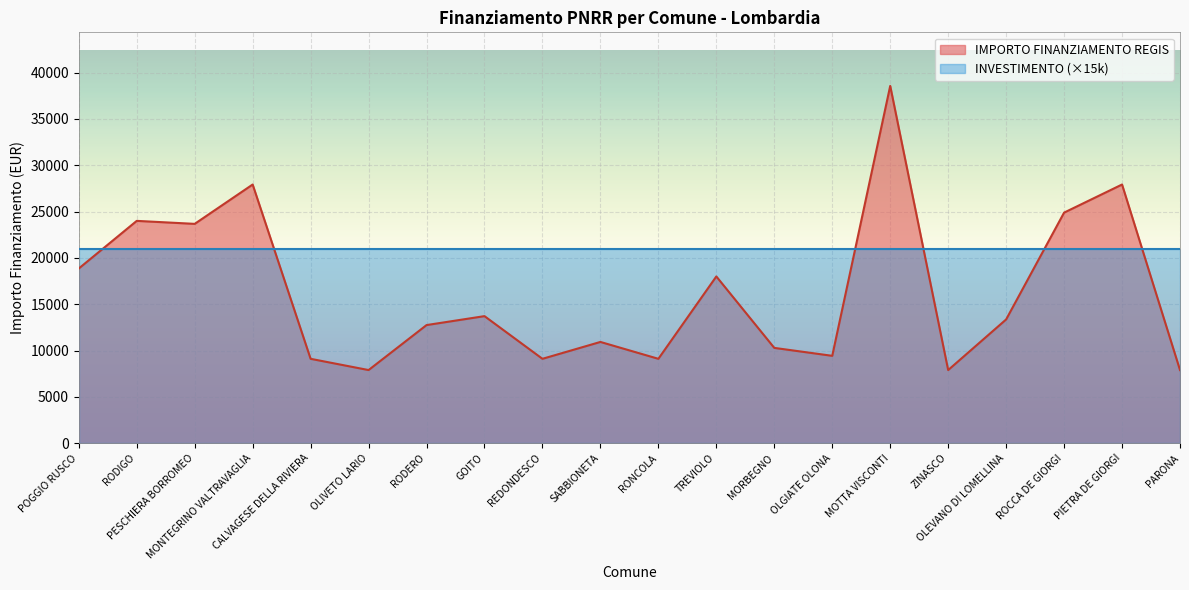

List the labels in order of value, largest first.

MOTTA VISCONTI, MONTEGRINO VALTRAVAGLIA, PIETRA DE GIORGI, ROCCA DE GIORGI, RODIGO, PESCHIERA BORROMEO, POGGIO RUSCO, TREVIOLO, GOITO, OLEVANO DI LOMELLINA, RODERO, SABBIONETA, MORBEGNO, OLGIATE OLONA, CALVAGESE DELLA RIVIERA, REDONDESCO, RONCOLA, OLIVETO LARIO, ZINASCO, PARONA